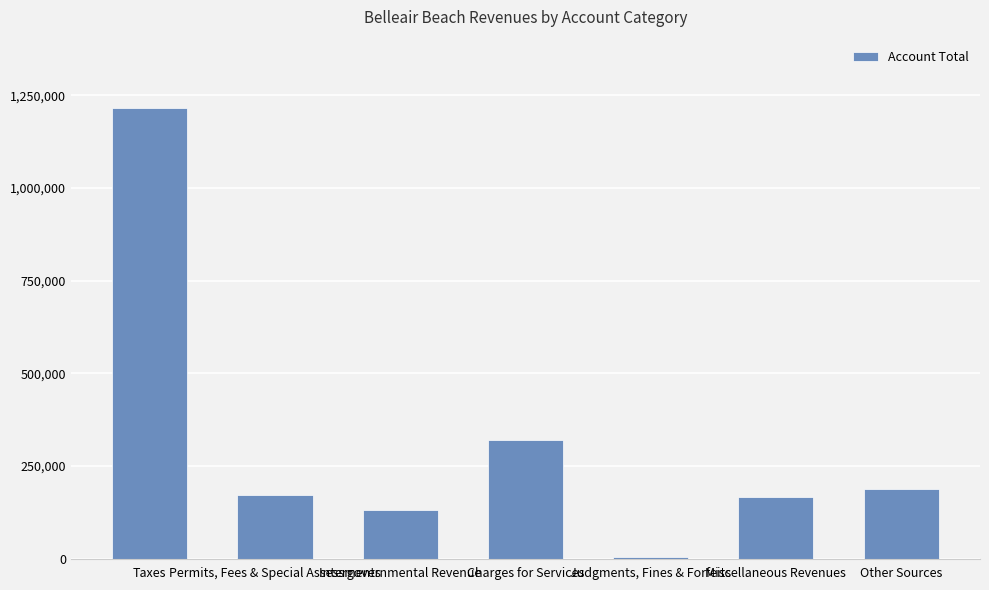

At which category does the chart reach its peak across all series?

Taxes